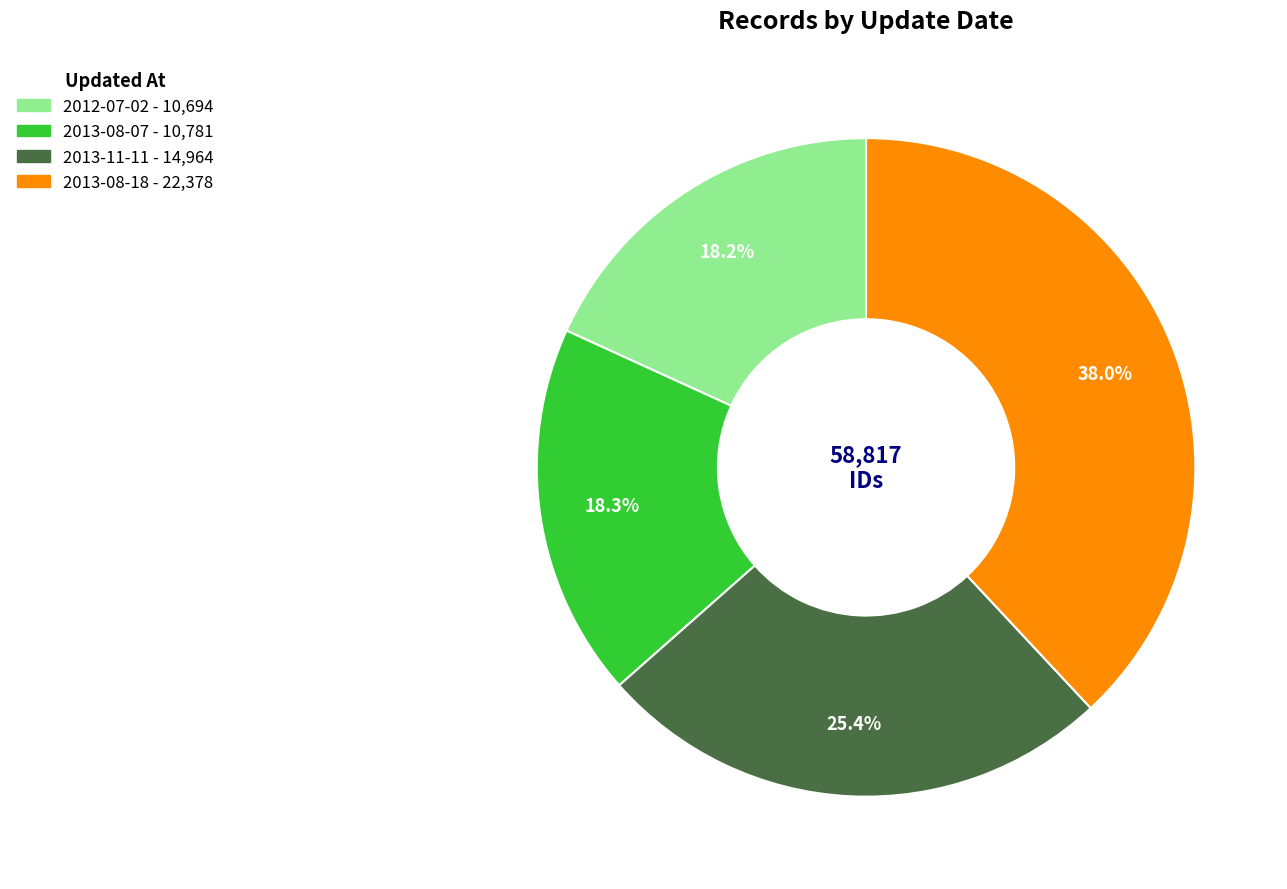

The 2013-08-18 slice represents 25% of the pie. True or false?

False